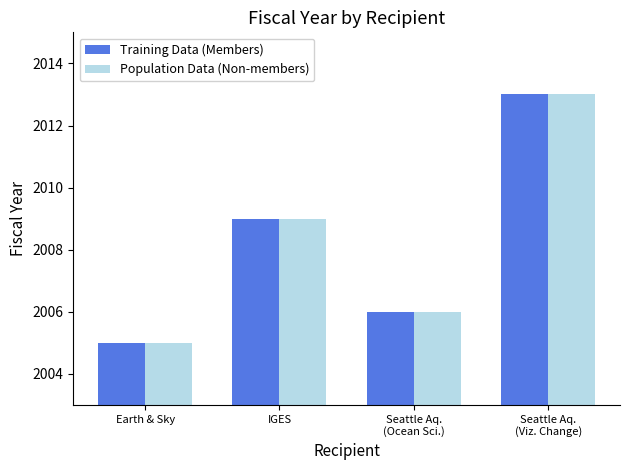

True or false: Population Data (Non-members) has a value of 2750 at Earth & Sky.

False